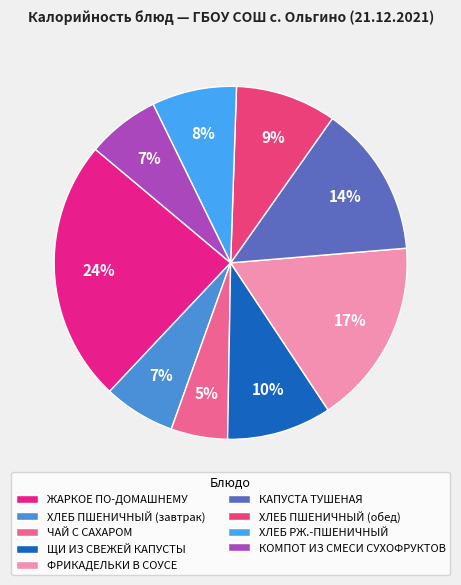

Is the sum of ХЛЕБ ПШЕНИЧНЫЙ (завтрак) and ЧАЙ С САХАРОМ greater than half?

No